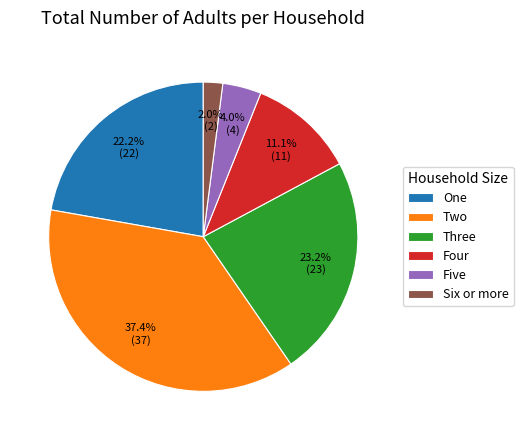

What percentage do Four and Six or more together represent?

13.1%